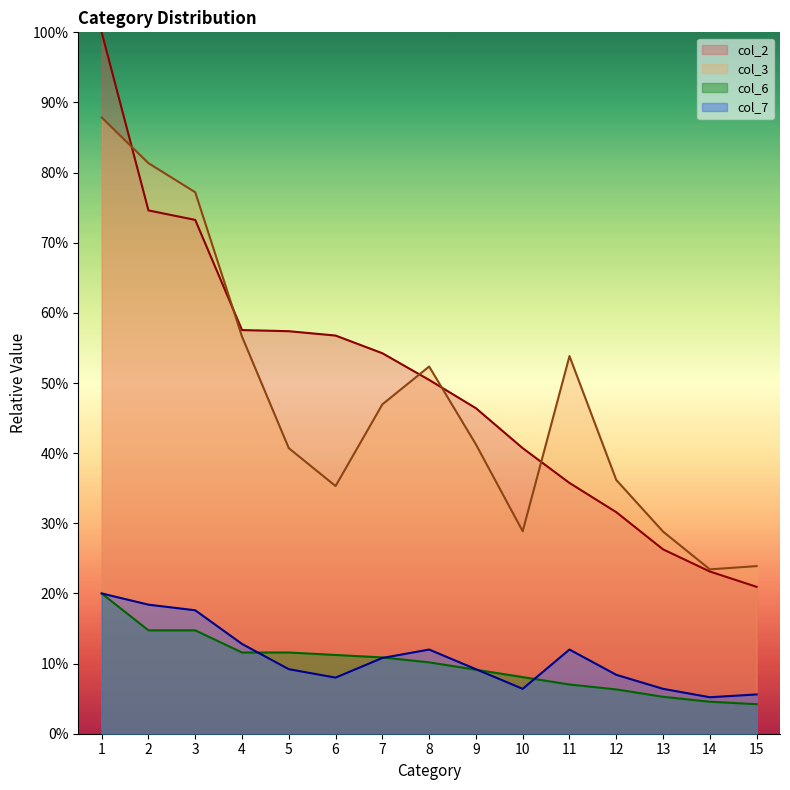

True or false: col_3 has a value of 38.3 at 15.

False